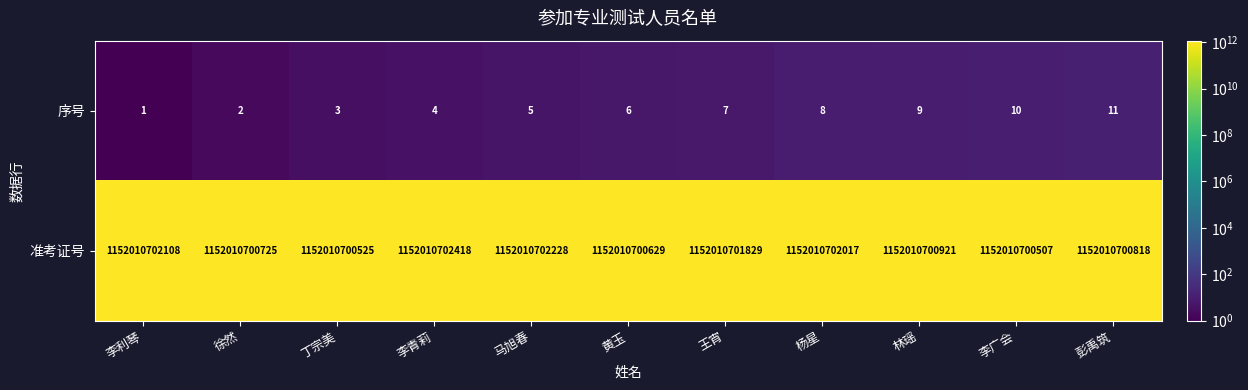

What is the greatest value displayed?

1152010702418